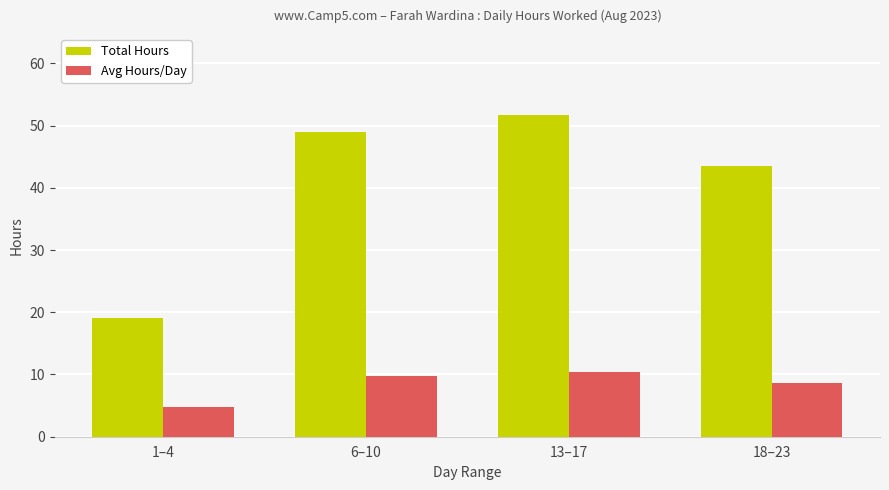

What is the sum of the Avg Hours/Day values at 13–17 and 6–10?

20.1